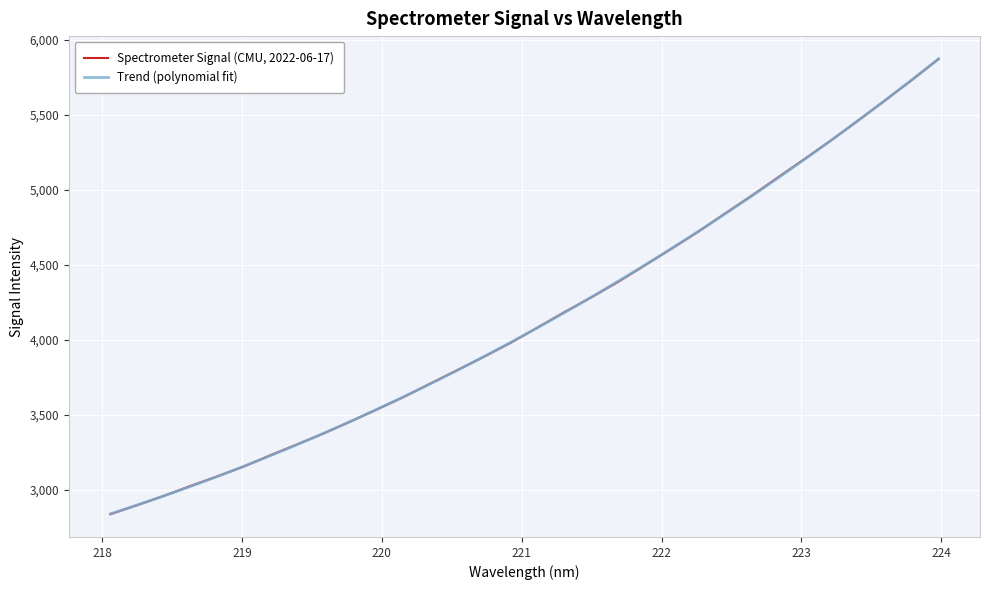

Which category has the highest value across all series?

223.9802